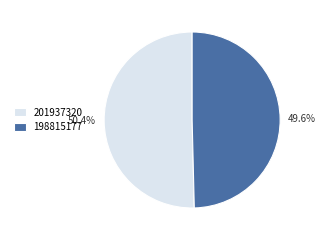

To the nearest percent, what is the difference between the 198815177 and 201937320 slice percentages?

1%